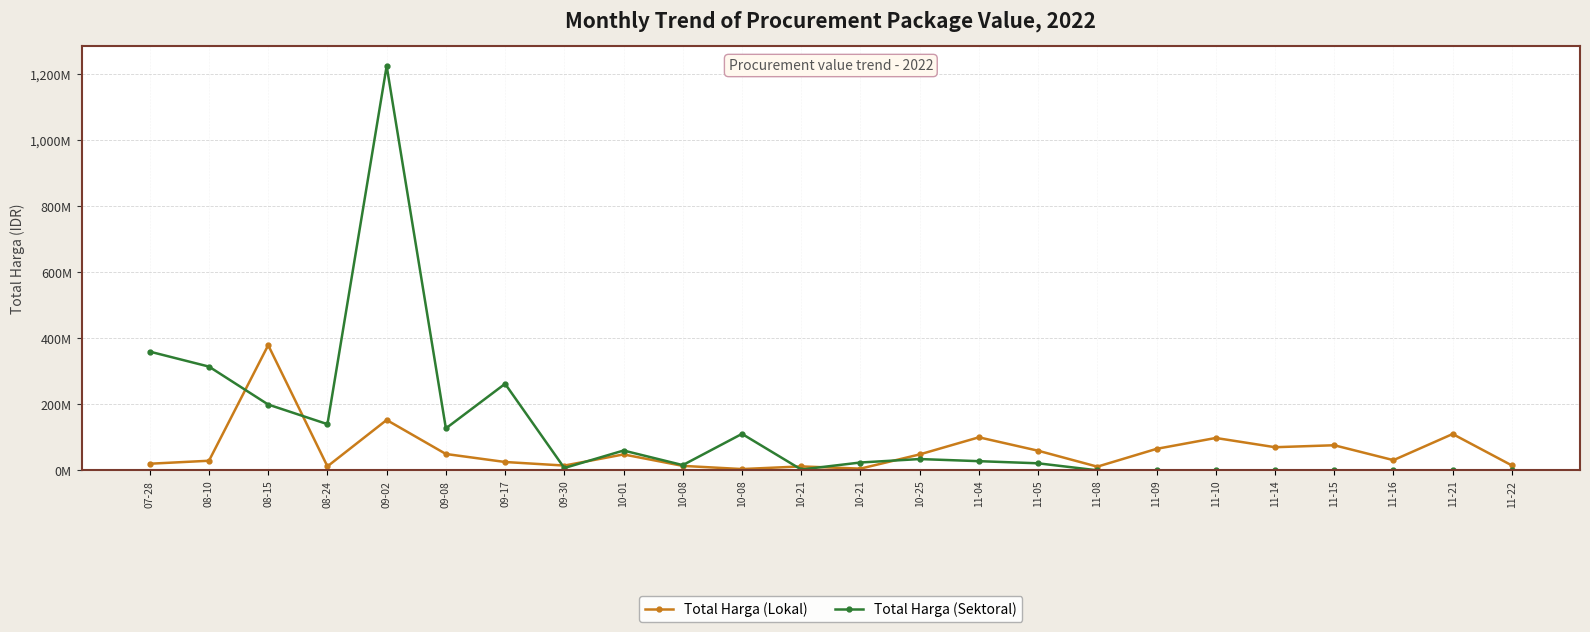

How many data points in Total Harga (Lokal) are less than 48140000?

12